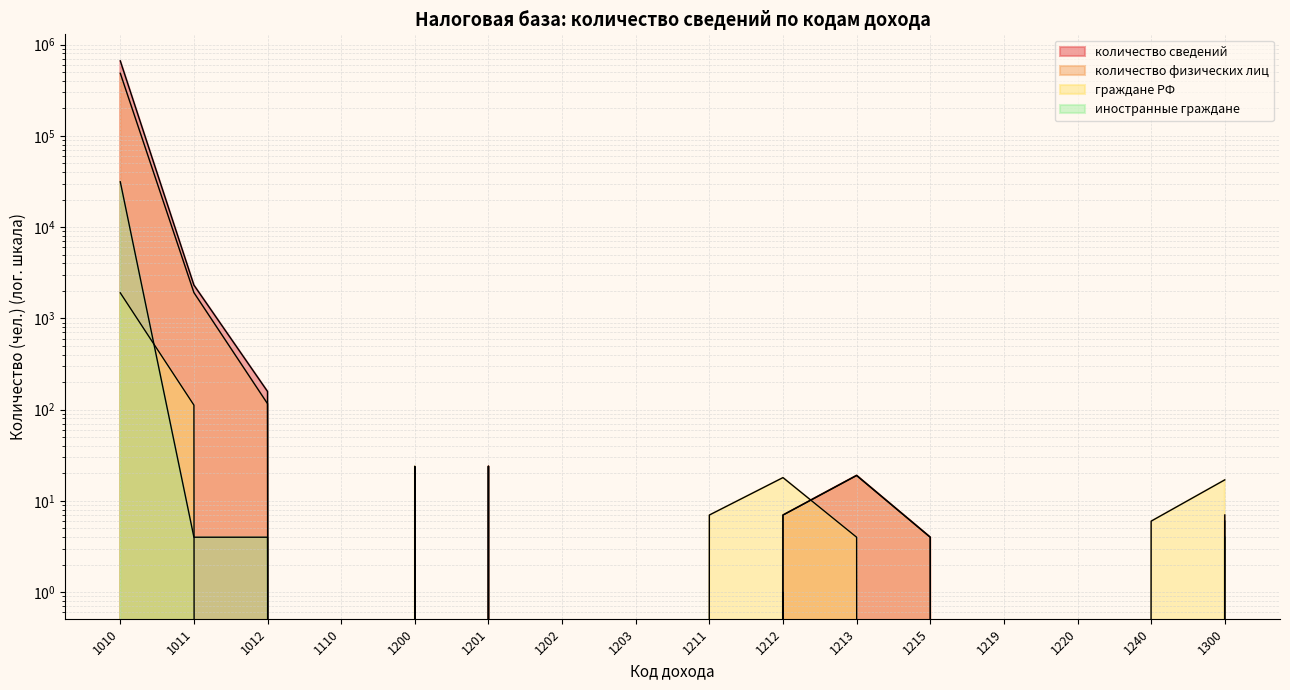

Is the value of количество физических лиц at 1201 greater than the value of граждане РФ at 1201?

Yes